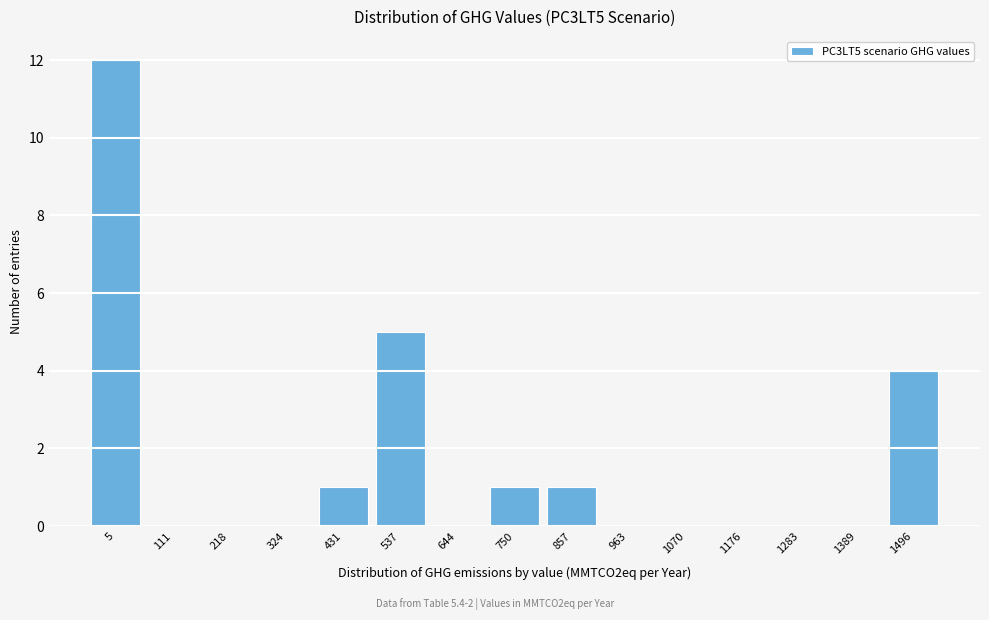

Reading left to right, what are all the values shown in this chart?

5=12	111=0	218=0	324=0	431=1	537=5	644=0	750=1	857=1	963=0	1070=0	1176=0	1283=0	1389=0	1496=4